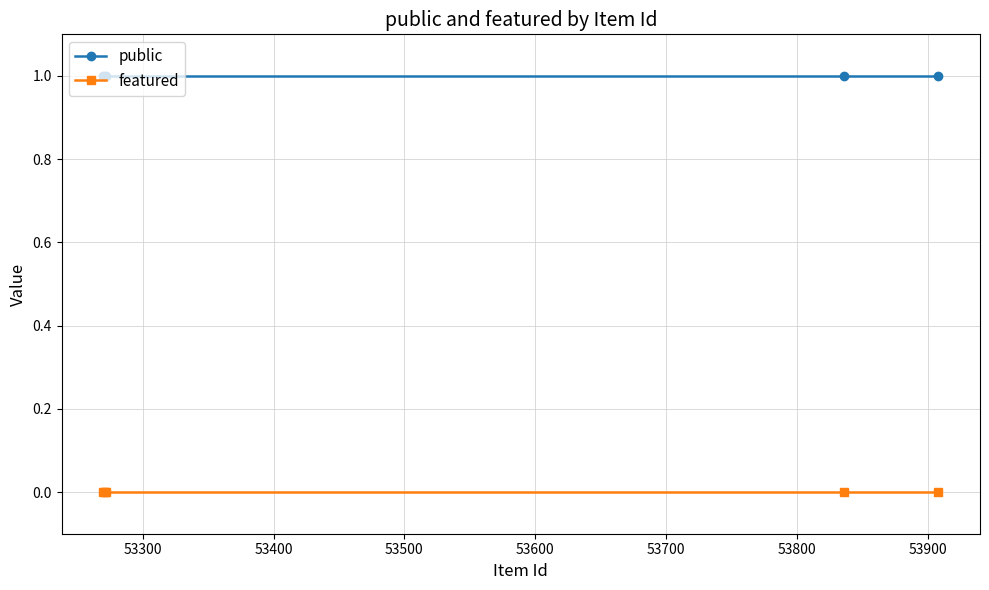

True or false: featured and public intersect in this chart.

False